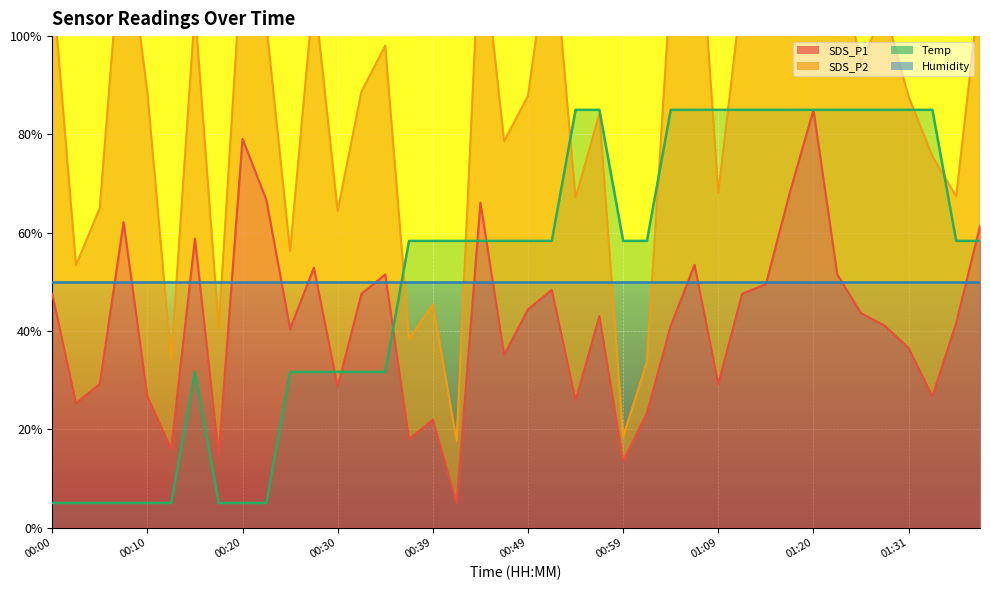

What is the minimum value shown in the chart?

5.0